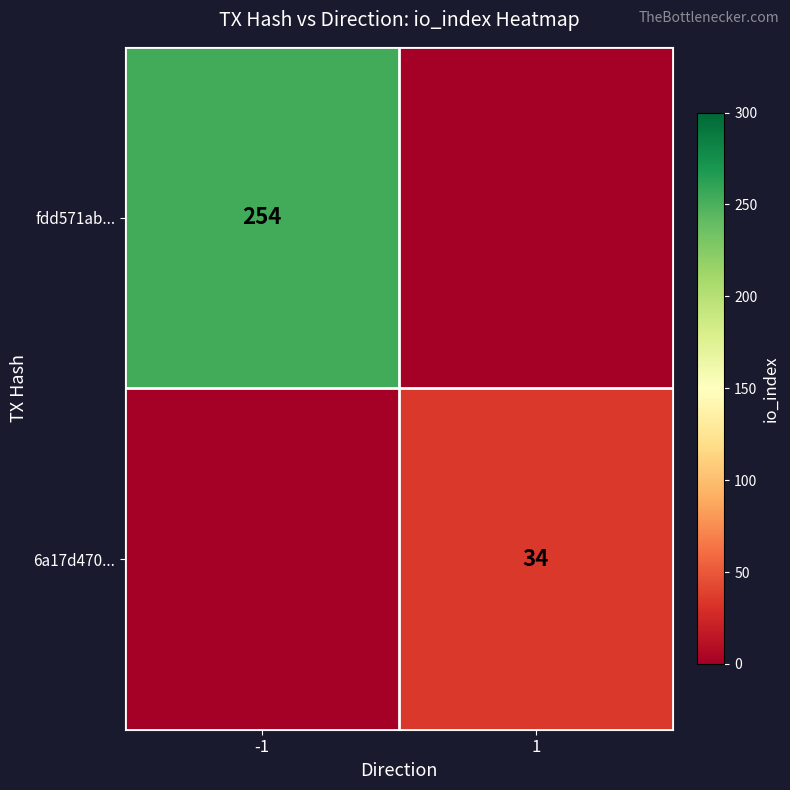

The value of 6a17d470... at 1 is 34. True or false?

True